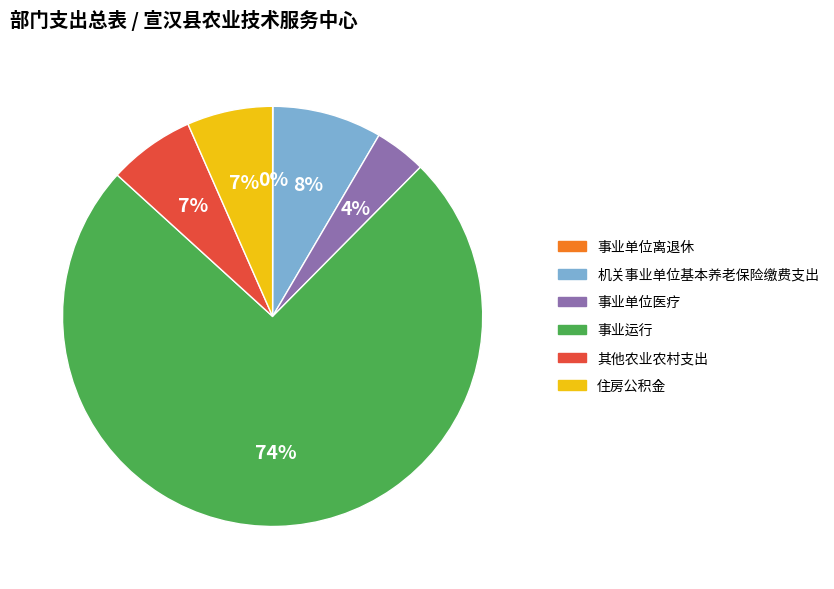

To the nearest percent, what is the combined percentage of 住房公积金 and 事业运行?

81%